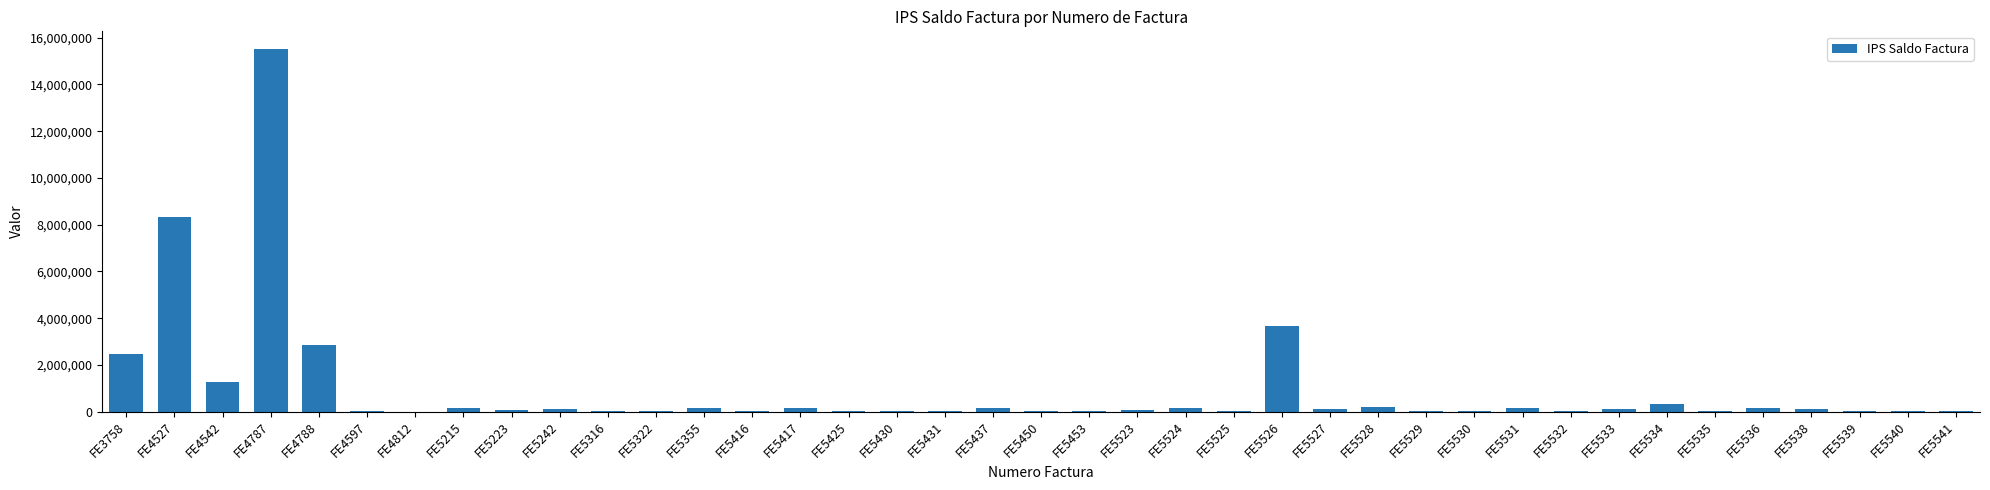

What value does the data have at FE4812?

5508